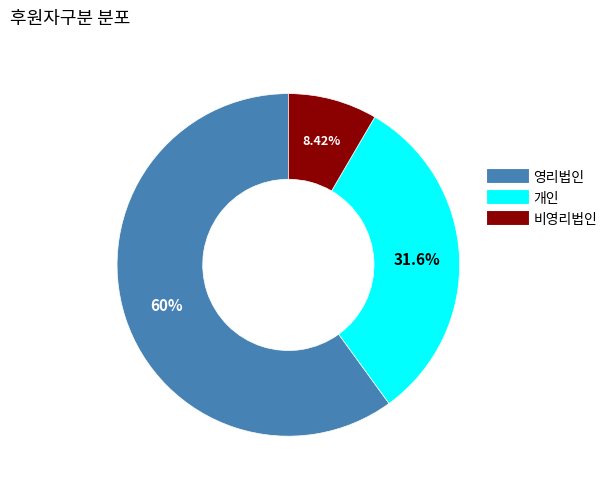

What is the ratio of the value at 비영리법인 to the value at 개인?

0.3